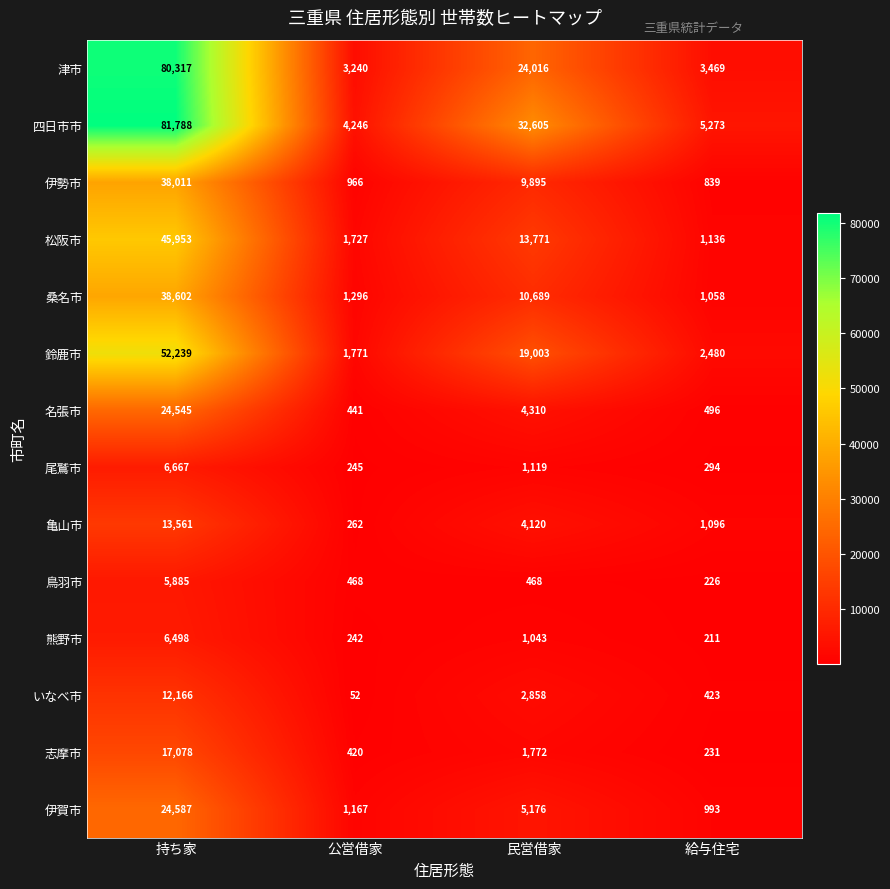

Which category has the highest value across all series?

持ち家